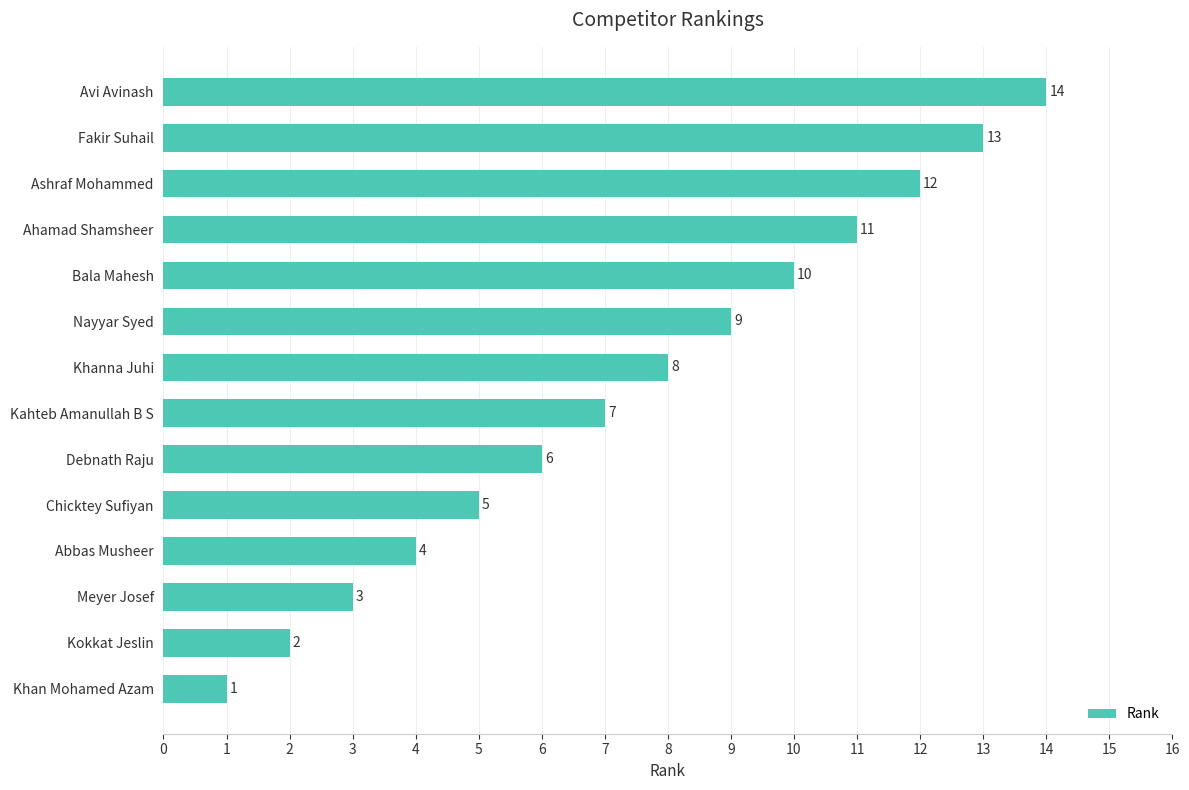

What is the maximum value shown in the chart?

14